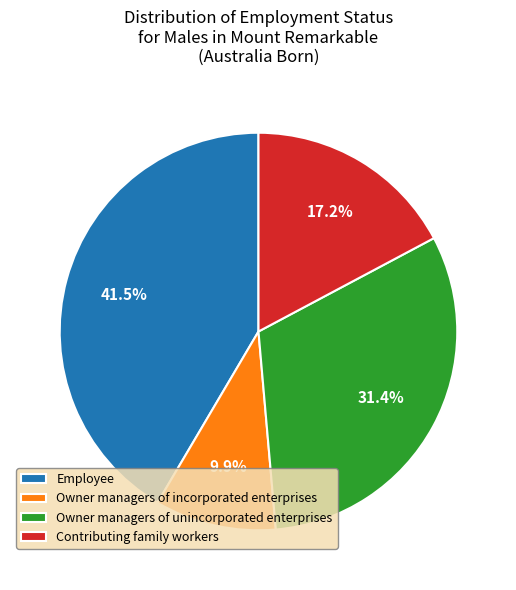

Approximately how many times larger is the value at Contributing family workers compared to Employee?

0.4